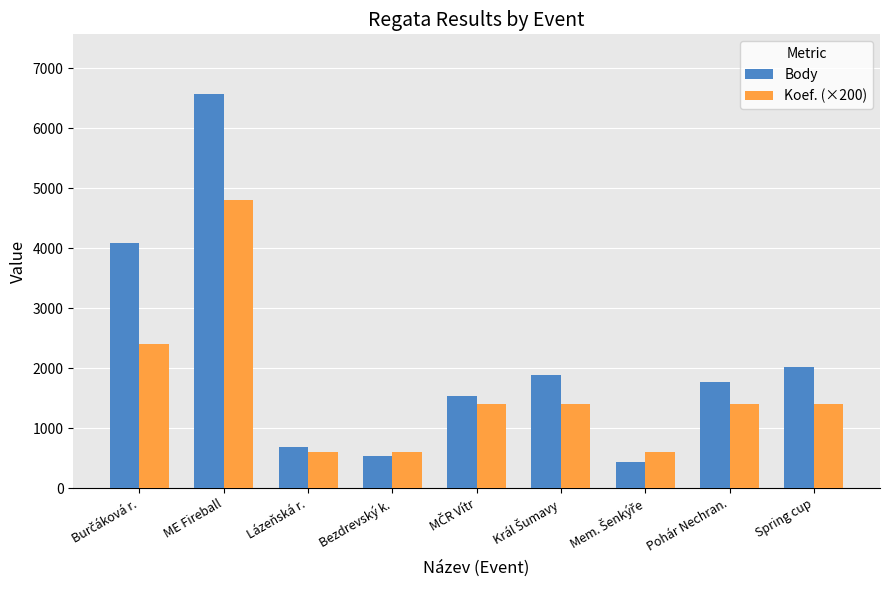

What is the label of the 8th bar from the left?

Pohár Nechran.